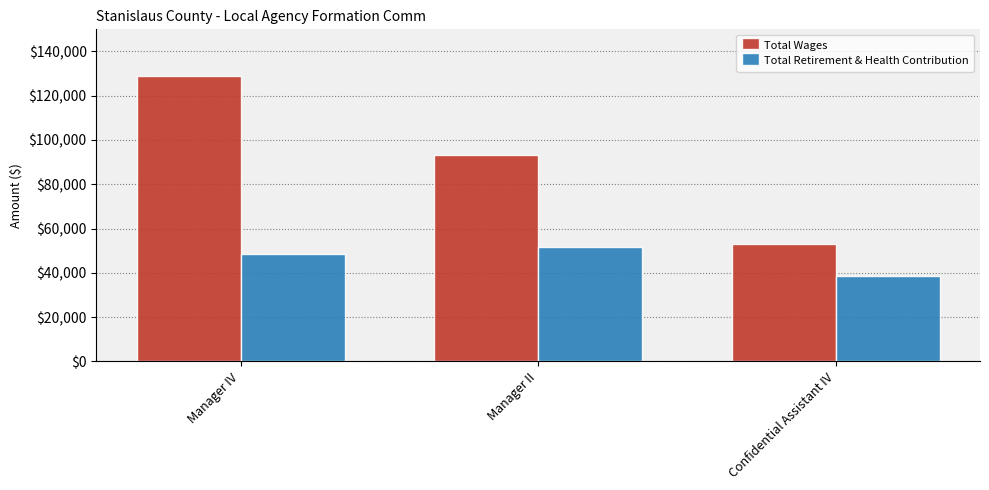

The Total Retirement & Health Contribution series shows 14932 at Manager II. True or false?

False